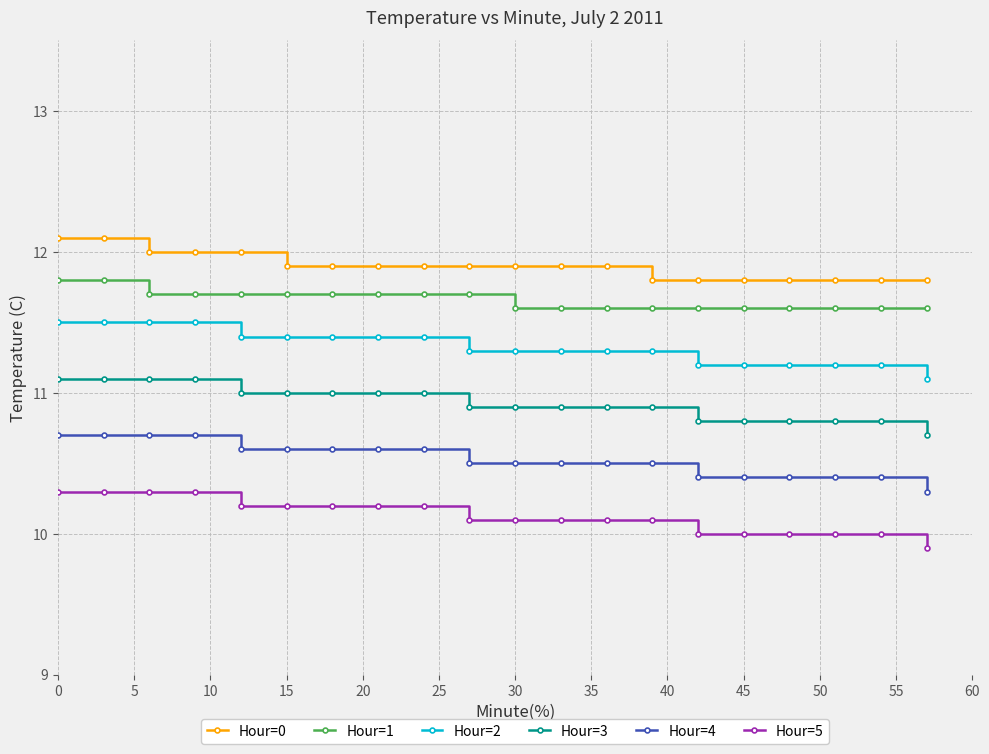

Which series has the largest total across all categories?

Hour=0